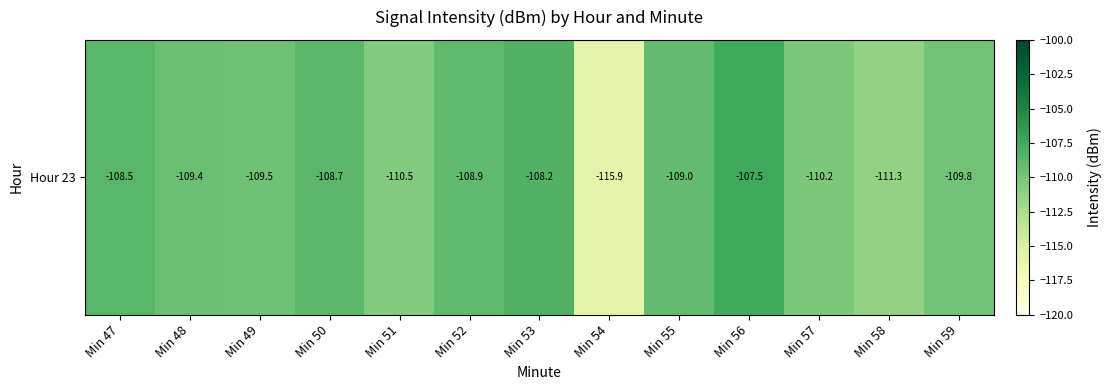

What is the smallest value displayed?

-115.9